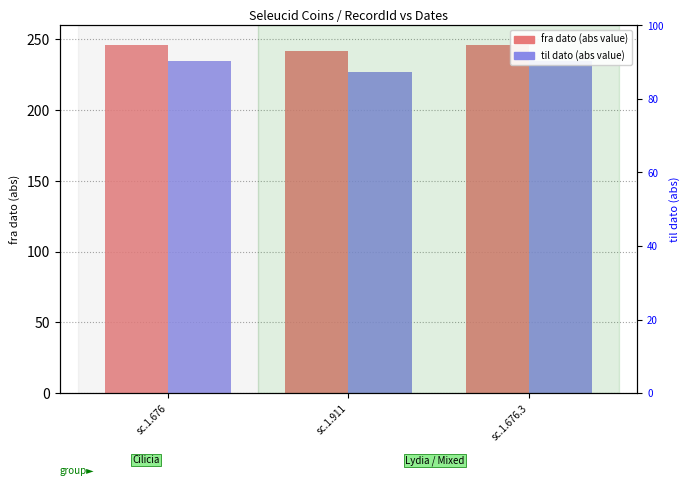

What is the label of the 3rd bar from the left?

sc.1.676.3